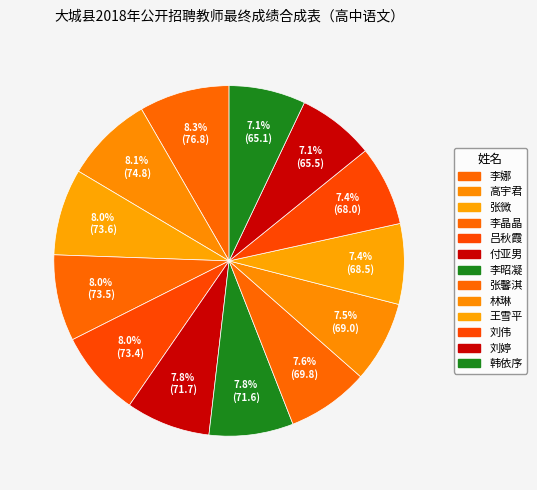

Which slice is the largest?

李娜